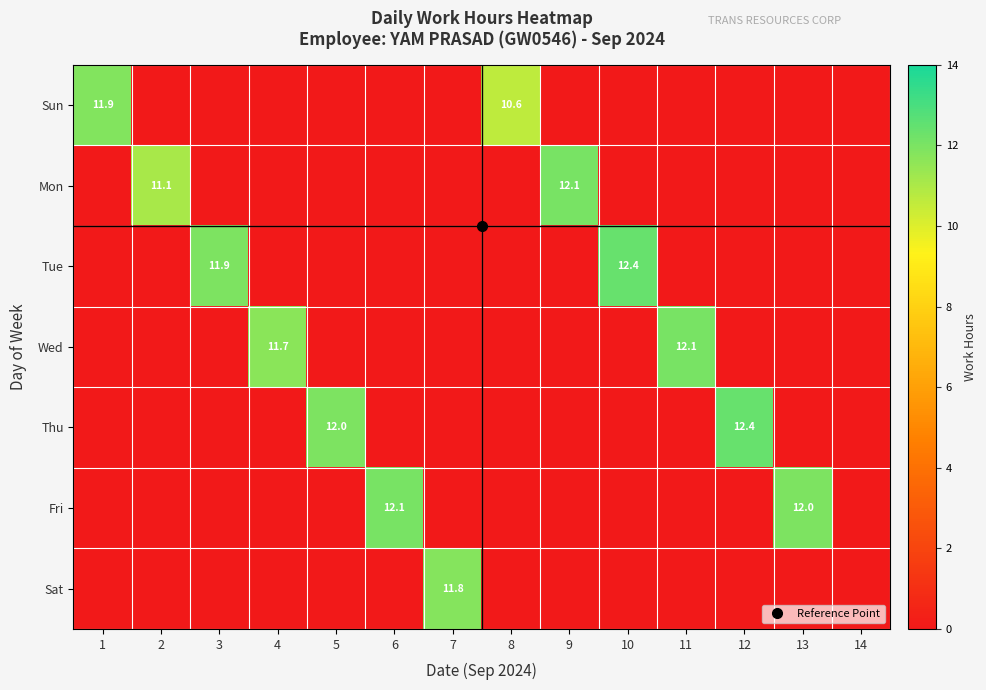

Which category has the lowest value across all series?

2